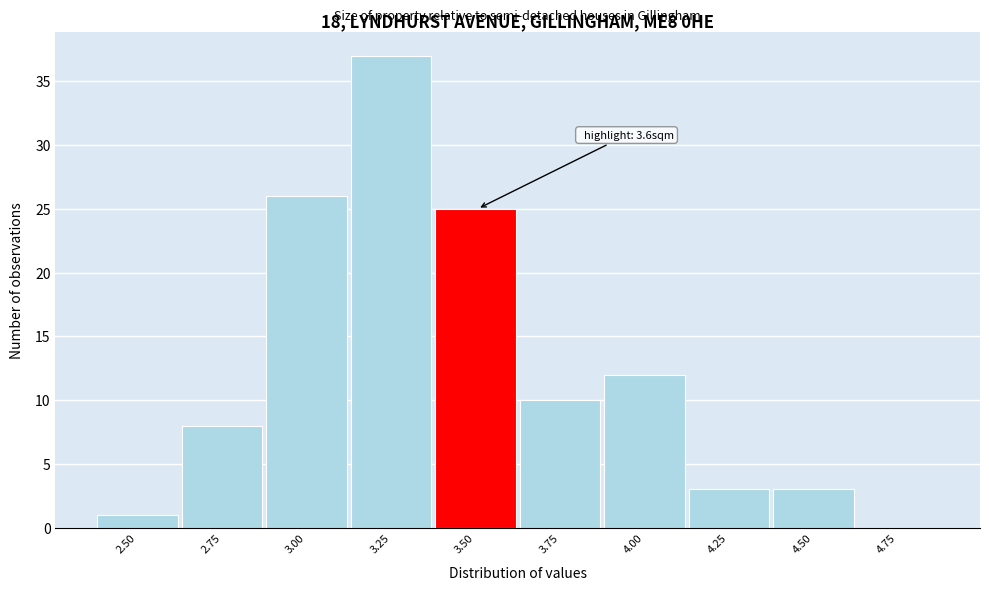

Reading right to left, list all the values displayed in this chart.

4.75=0	4.50=3	4.25=3	4.00=12	3.75=10	3.50=25	3.25=37	3.00=26	2.75=8	2.50=1